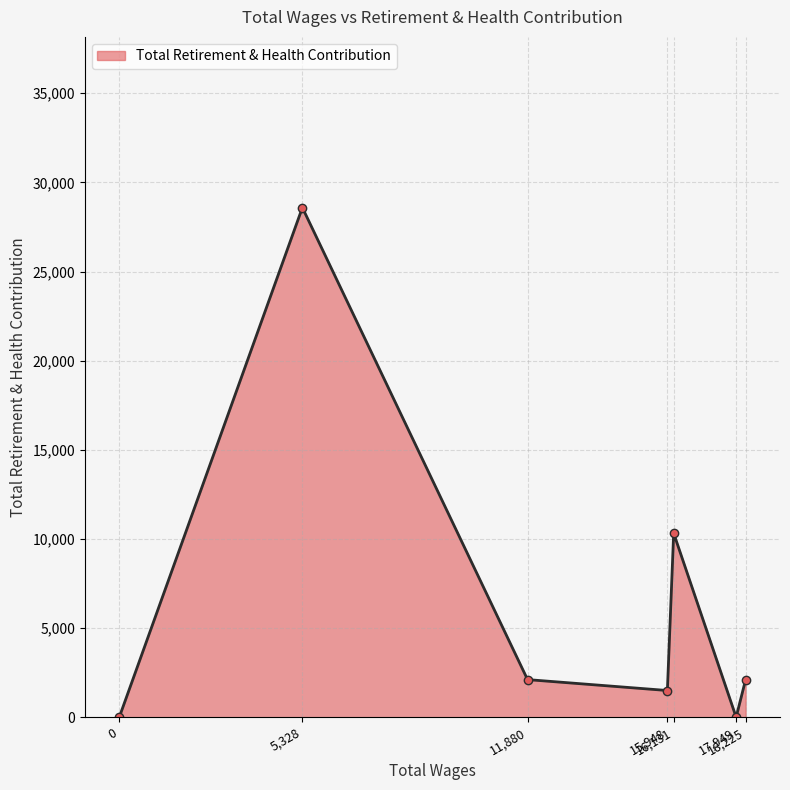

How many interior local valleys (lower than both neighbors) does the data have?

2